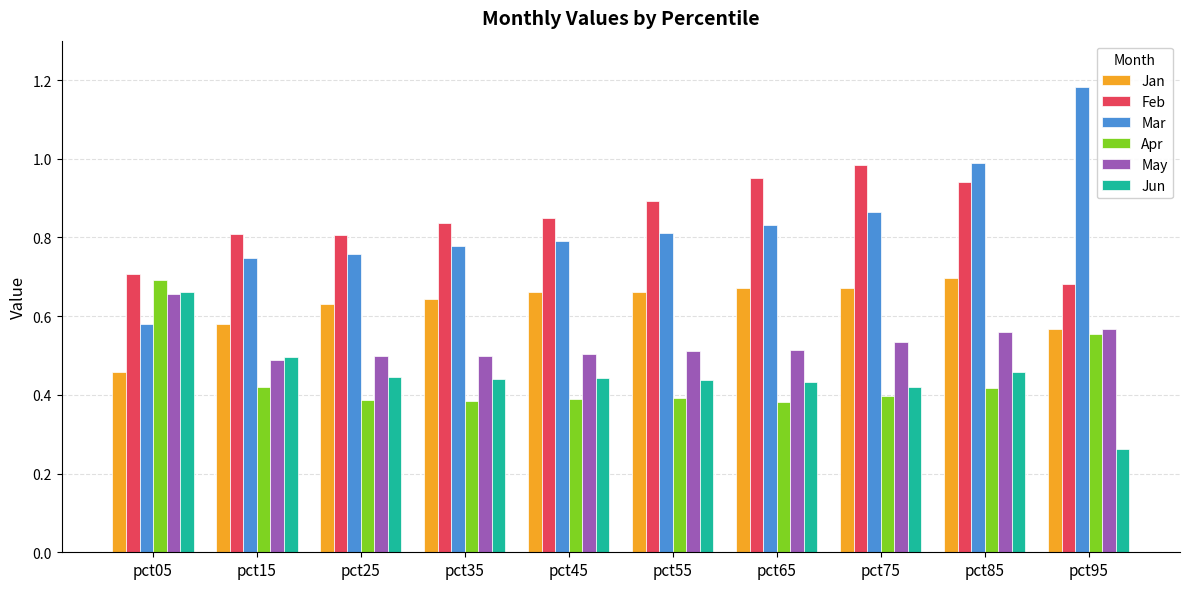

Count the number of categories in the chart.

10